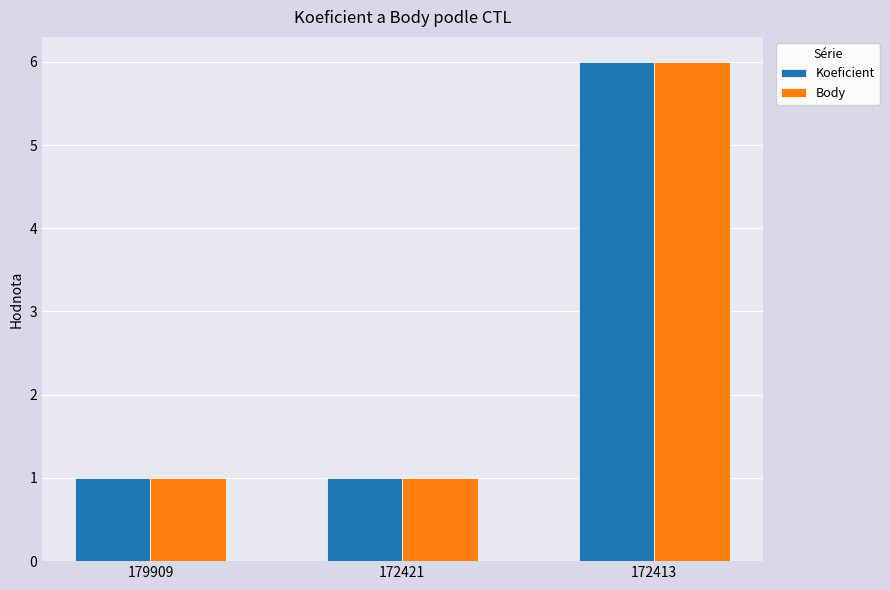

How many Koeficient values are between 1 and 6?

3